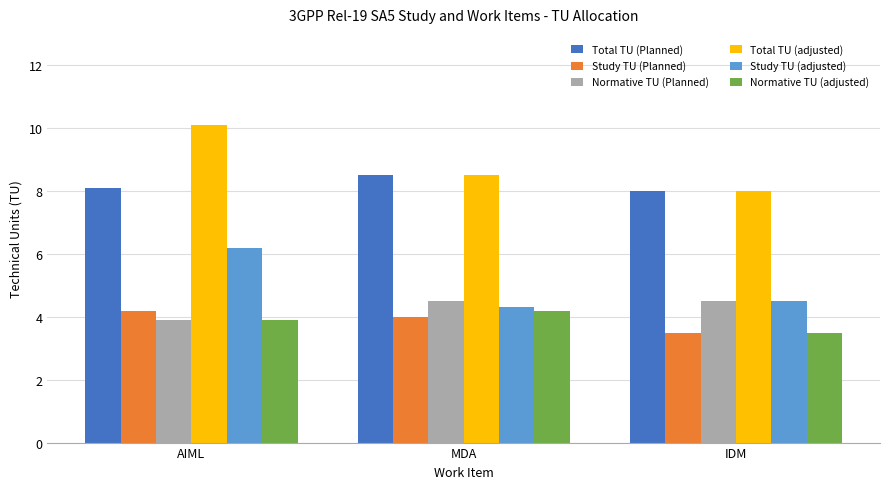

At which label does Normative TU (Planned) reach its minimum?

AIML